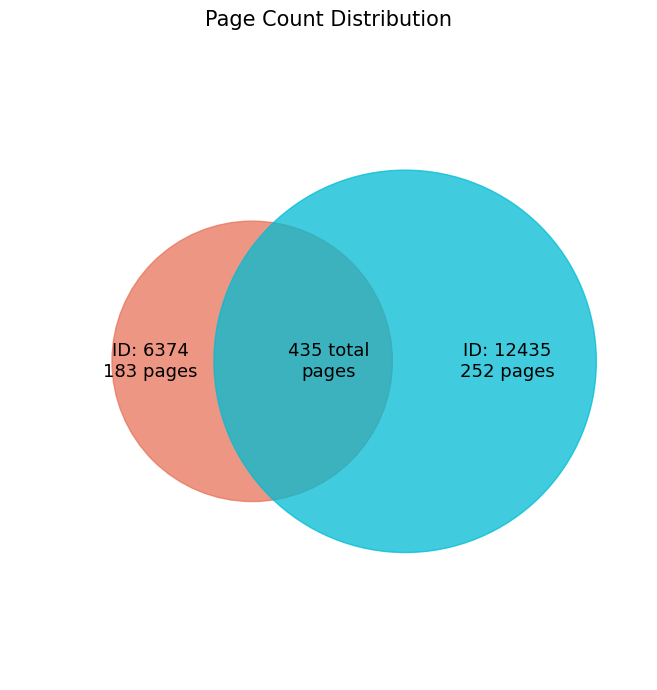

Is there any slice that represents more than half of the pie?

Yes